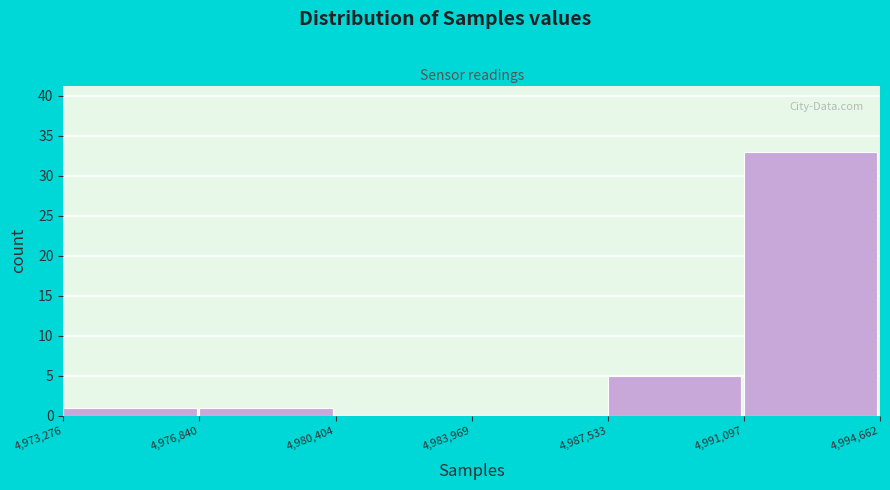

Over which range of the x-axis is the bar tallest?

4,991,097 to 4,994,662